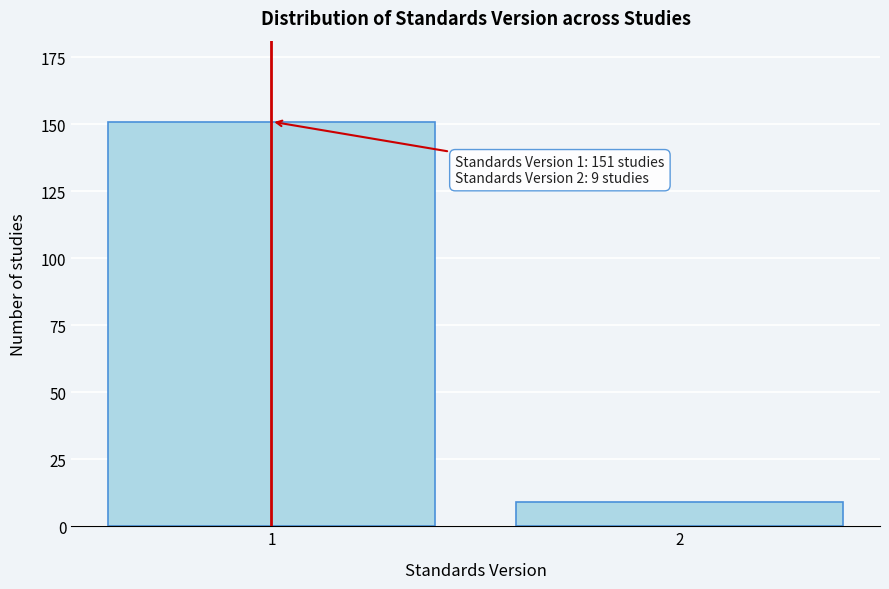

Reading right to left, extract all data points from this chart.

2=9	1=151